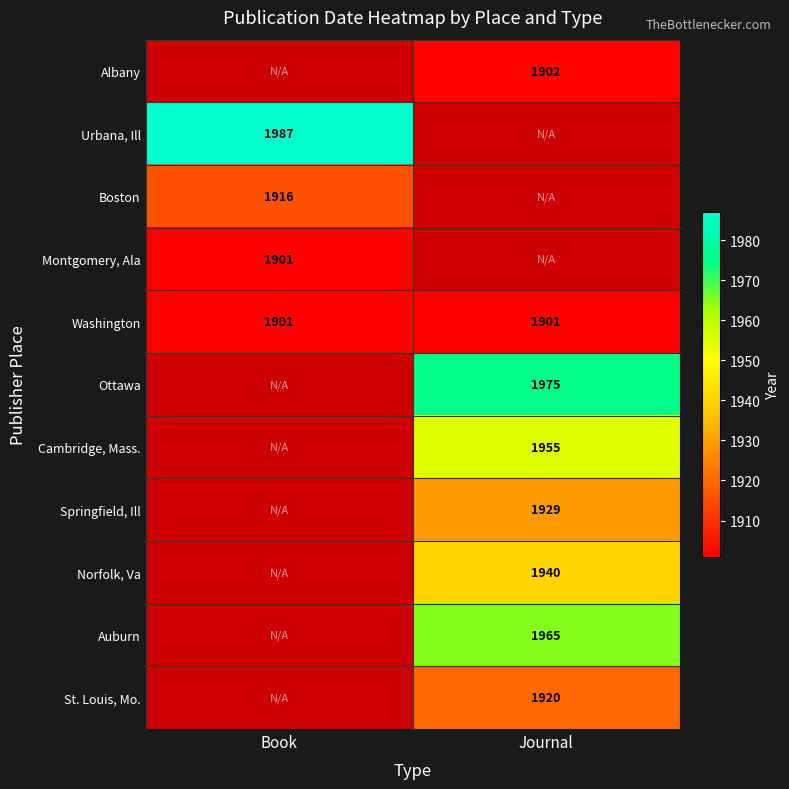

Is the value of Montgomery, Ala at Book greater than the value of Boston at Book?

No